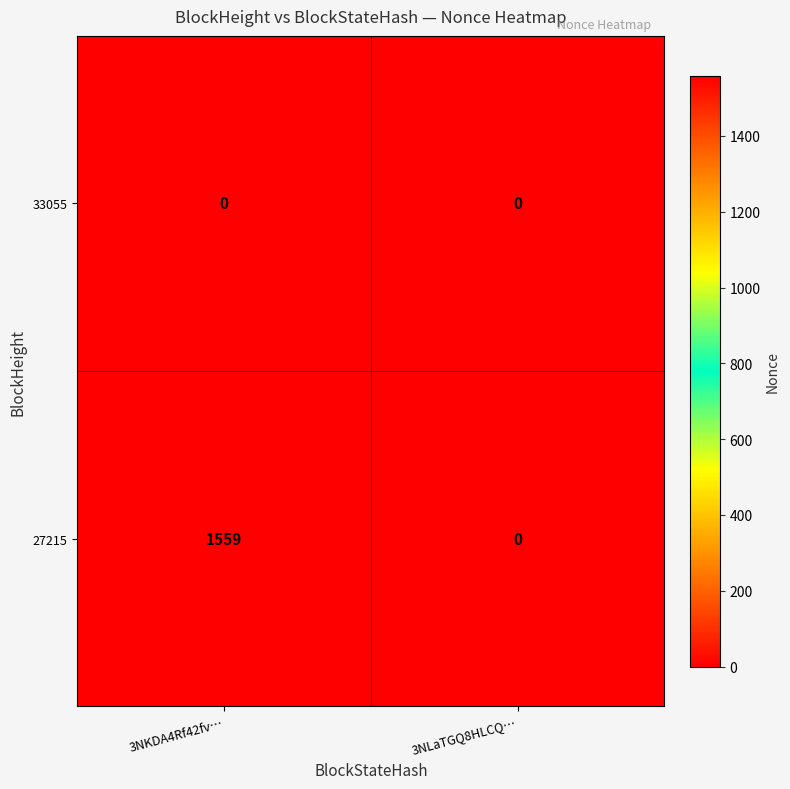

Which series has the largest total across all categories?

27215